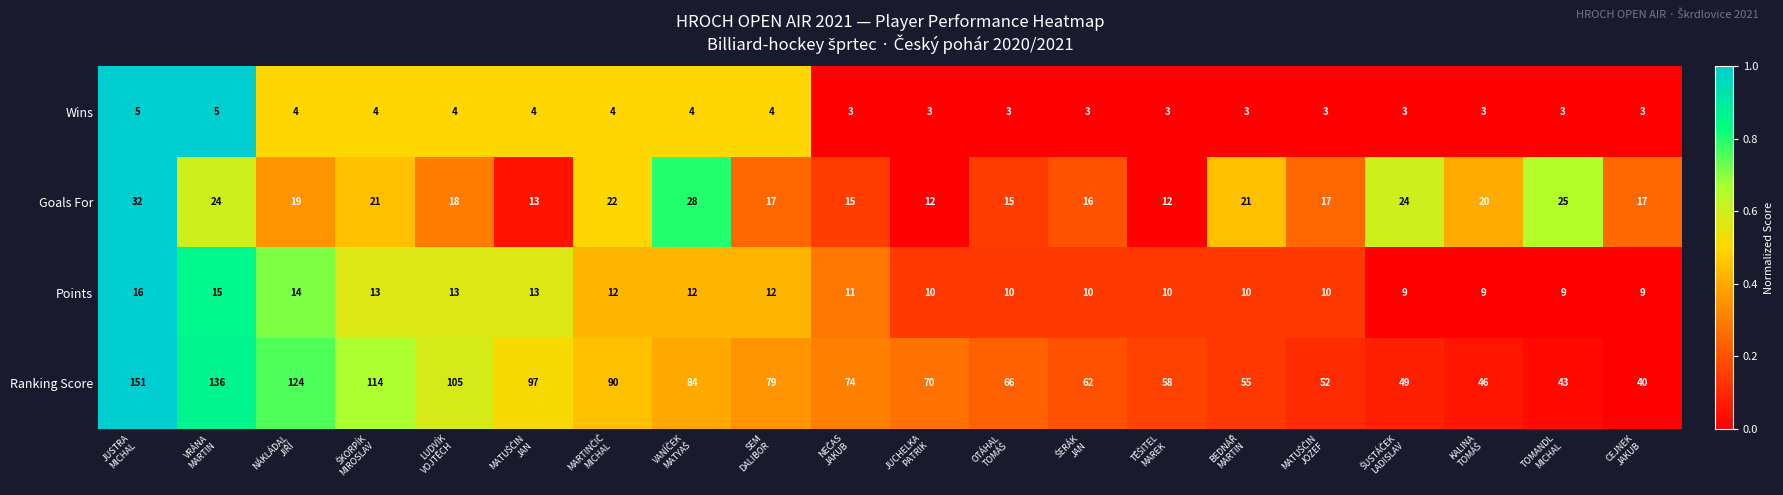

At which category is the sum across all series the highest?

JUSTRA
MICHAL